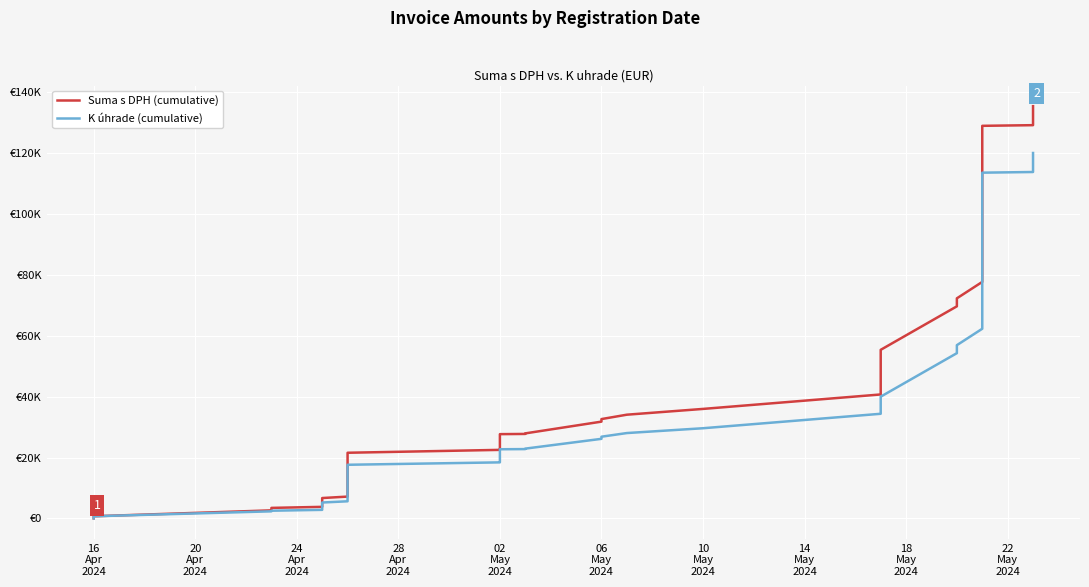

What is the highest value of the K úhrade (cumulative) series?

120073.8